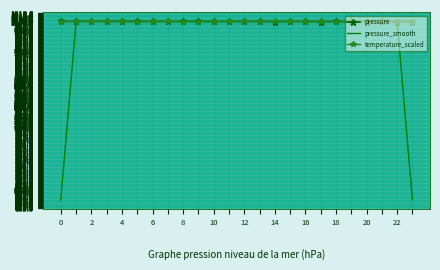

What is the maximum value shown in the chart?

1002.6